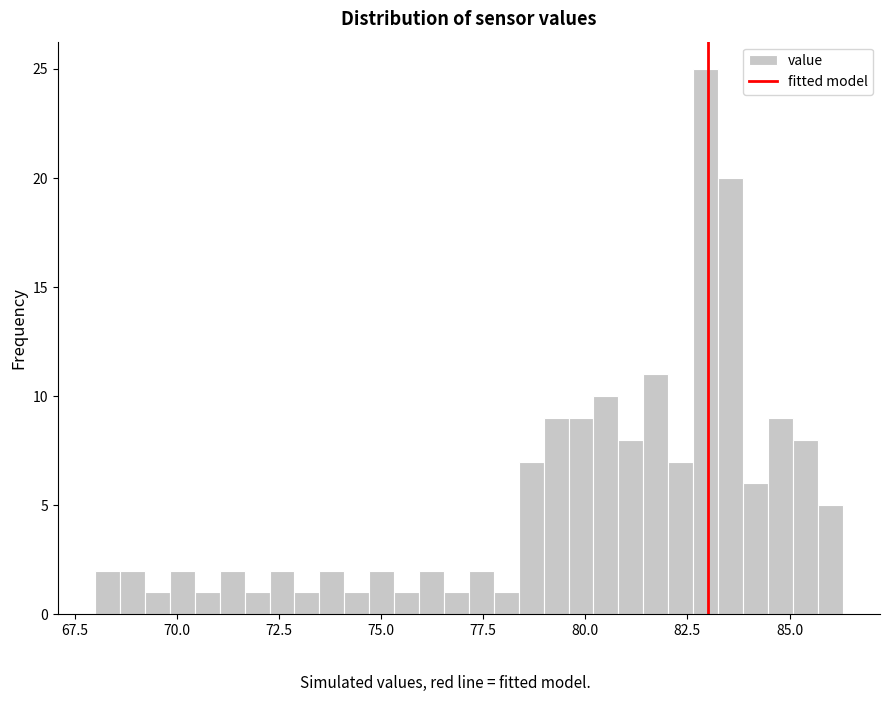

Read against the x-axis, roughly where is the centre of the tallest bar?

83.0